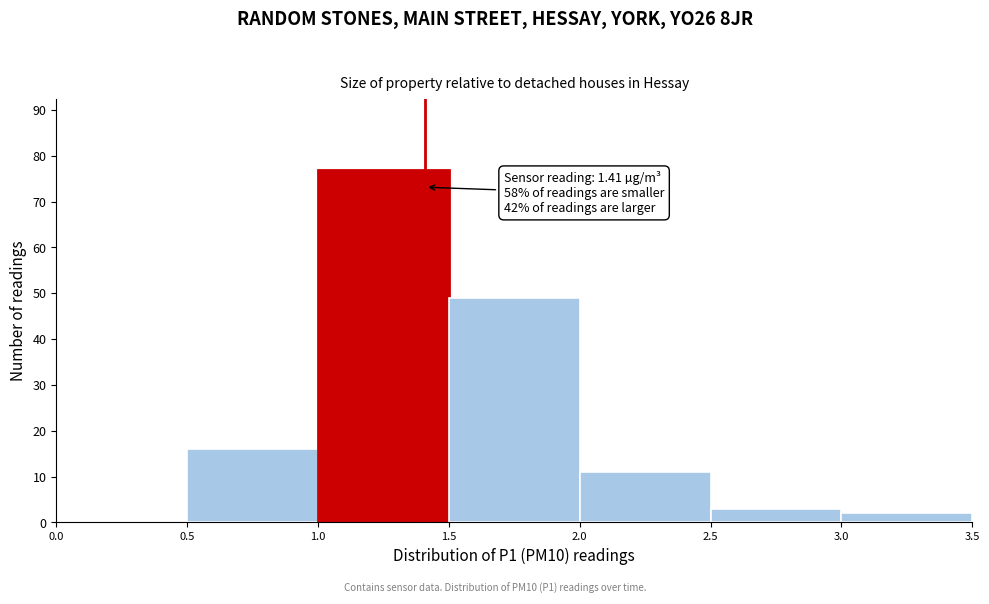

Over which range of the x-axis is the bar tallest?

1.0 to 1.5